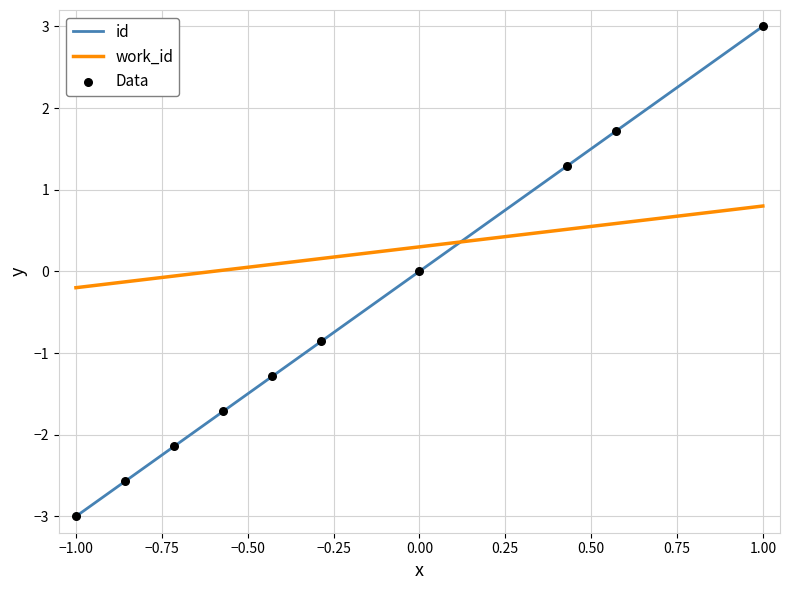

Which series has the widest spread of values?

id